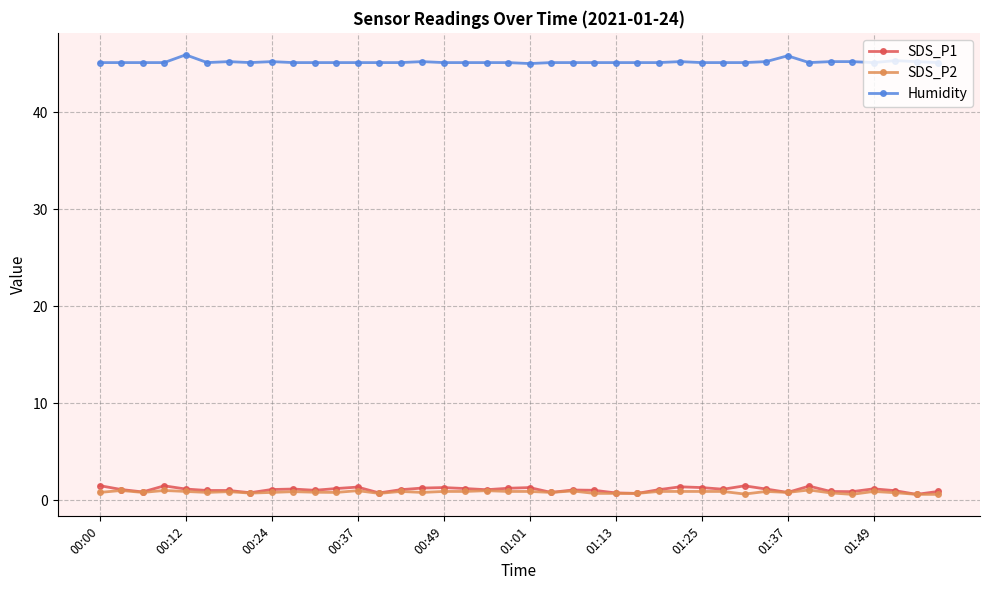

True or false: Humidity and SDS_P2 cross at least once.

False